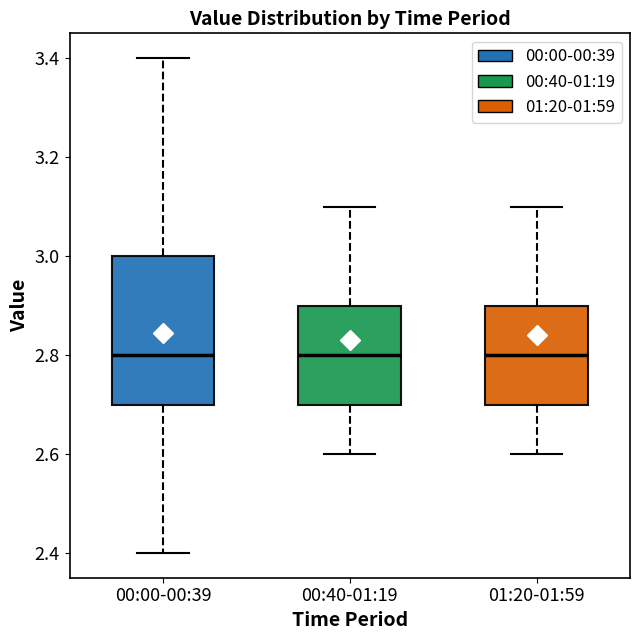

Reading left to right, transcribe this box plot: for each box, give where its median line is, the range the box spans, and where its two whiskers end, as read against the y-axis. The values are not printed on the chart, so give them approximately, as read against the axis.

00:00-00:39: median 2.8, box 2.7 to 3.0, whiskers 2.4 to 3.4
00:40-01:19: median 2.8, box 2.7 to 2.9, whiskers 2.6 to 3.1
01:20-01:59: median 2.8, box 2.7 to 2.9, whiskers 2.6 to 3.1